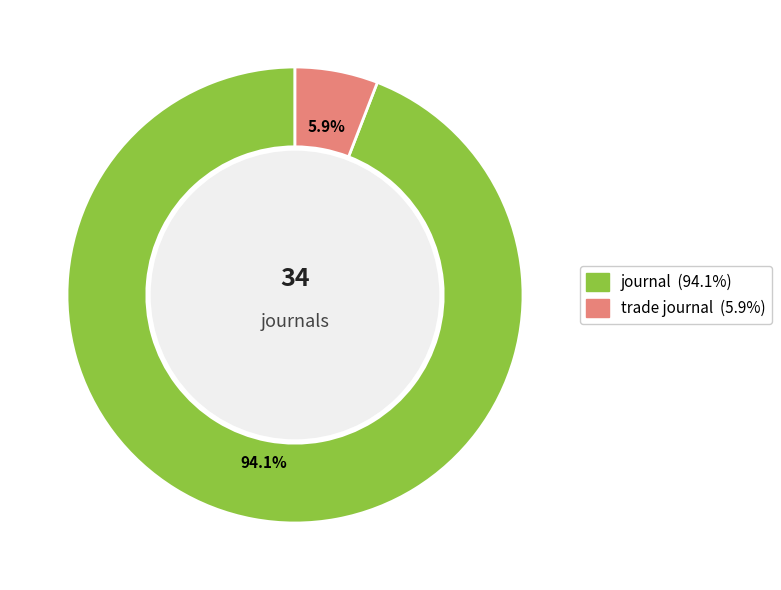

Rank the categories by value from highest to lowest.

journal, trade journal